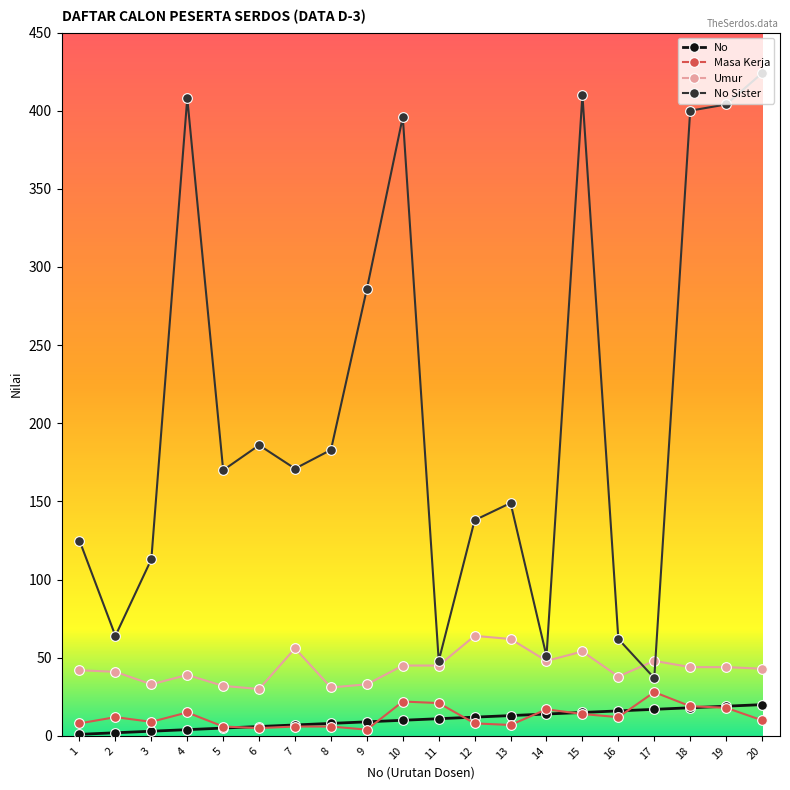

How many data points does each series have?

20